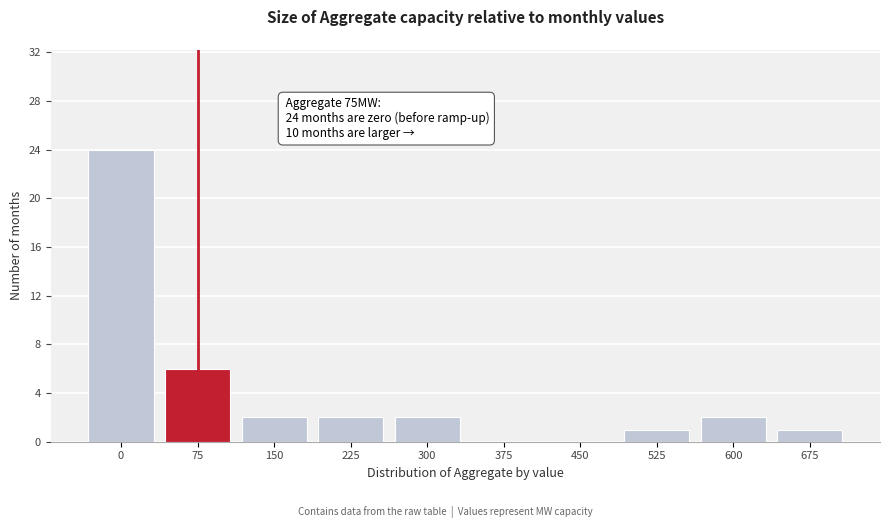

Reading left to right, list all the values displayed in this chart.

0=24	75=6	150=2	225=2	300=2	375=0	450=0	525=1	600=2	675=1